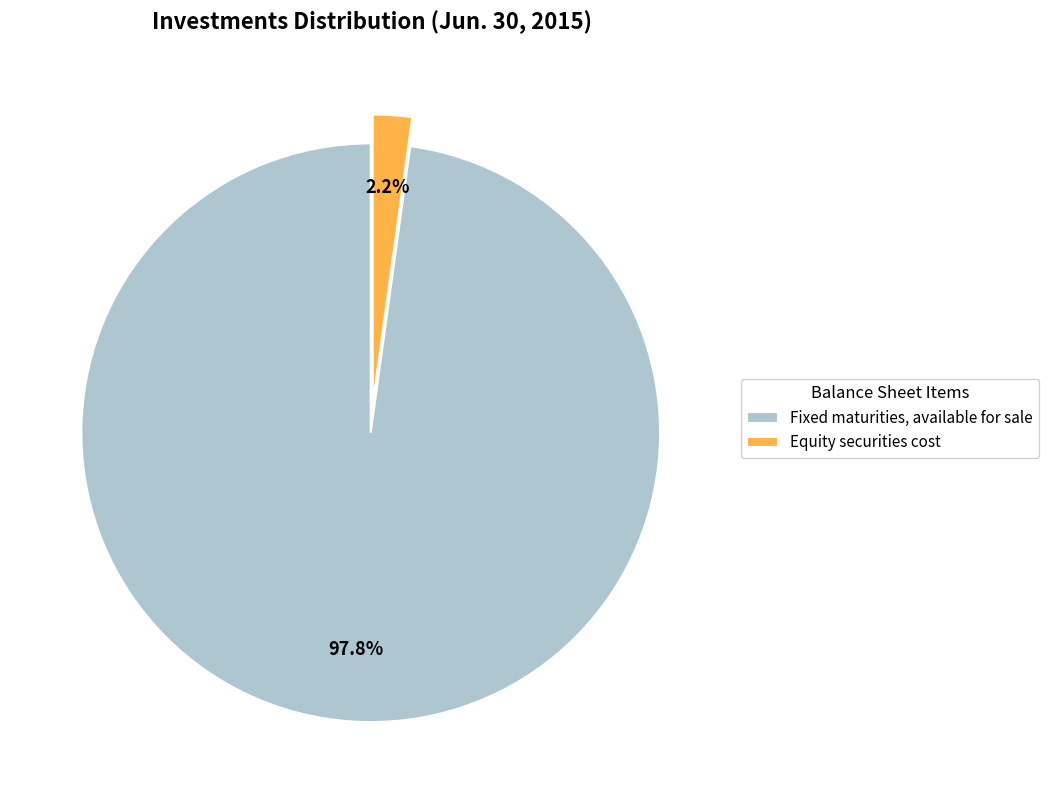

Is Equity securities cost the majority of the pie?

No